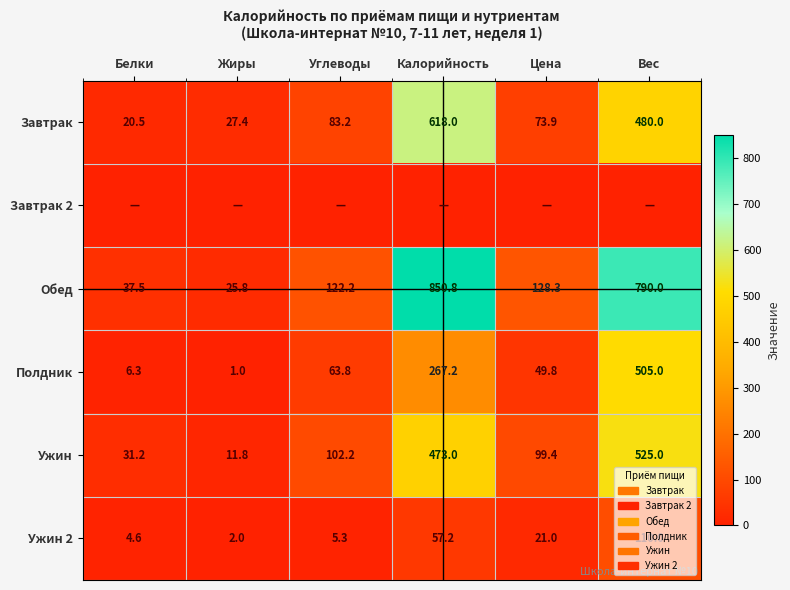

Which category has the lowest value in the Ужин 2 series?

Жиры